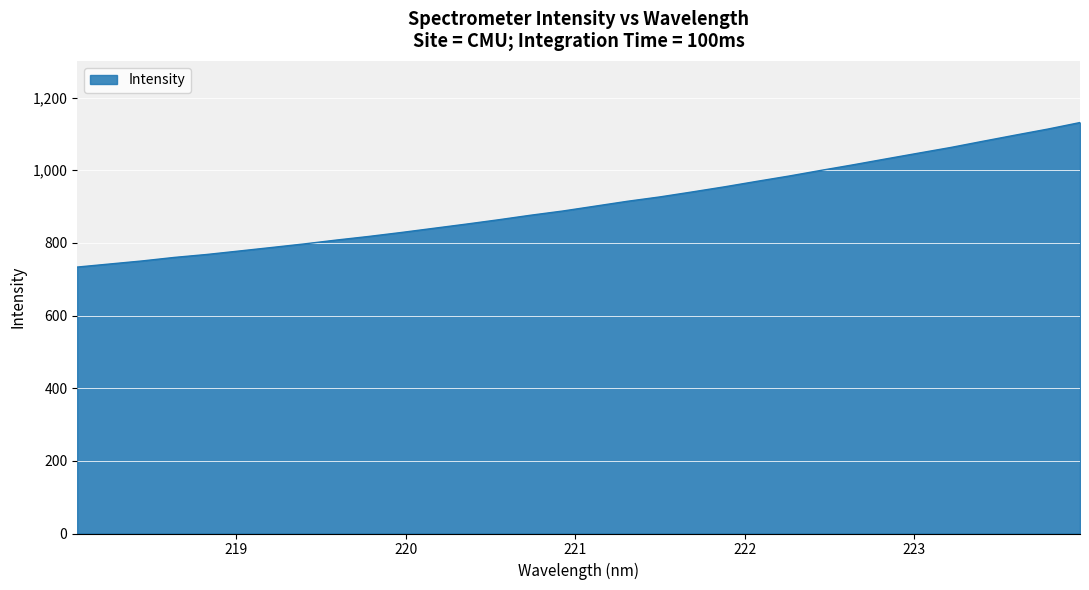

What is the maximum value shown in the chart?

1131.4